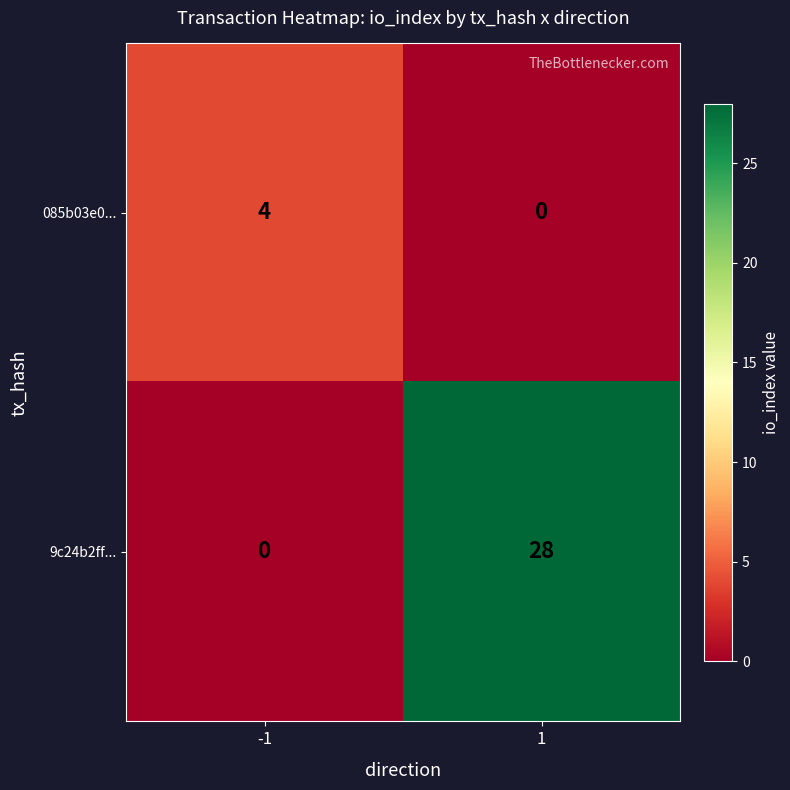

What is the average value of the 9c24b2ff... series?

14